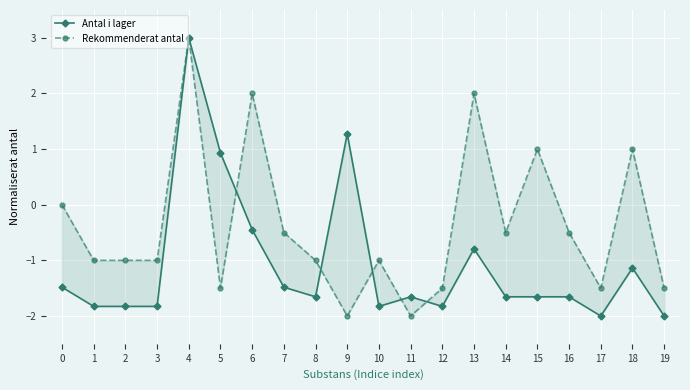

What is the average value of the Antal i lager series?

-1.1